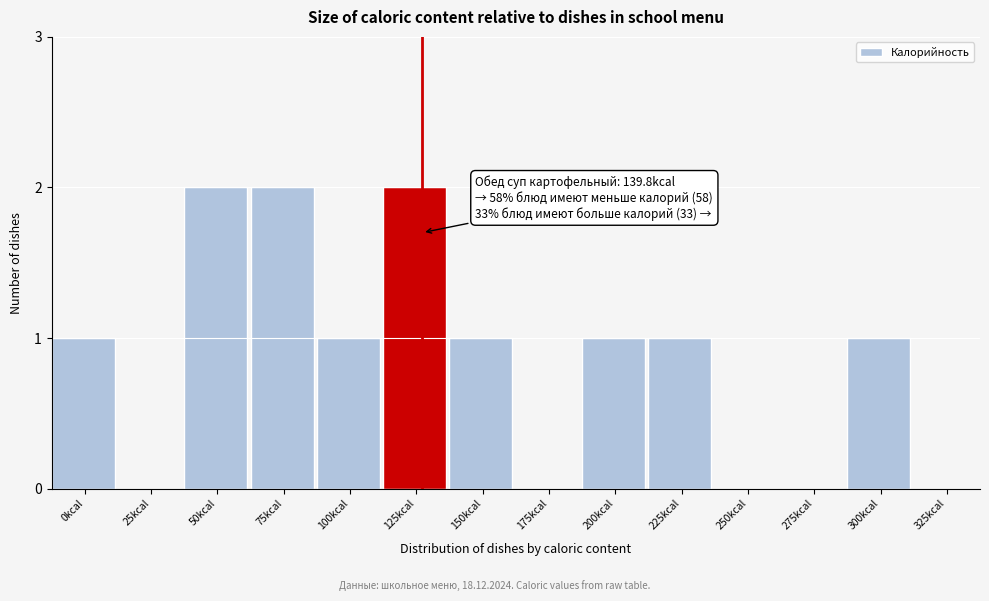

Reading left to right, extract all data points from this chart.

0kcal=1	25kcal=0	50kcal=2	75kcal=2	100kcal=1	125kcal=2	150kcal=1	175kcal=0	200kcal=1	225kcal=1	250kcal=0	275kcal=0	300kcal=1	325kcal=0